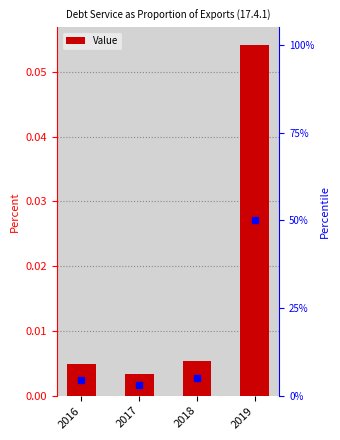

What is the value of the 4th bar from the left?

0.1